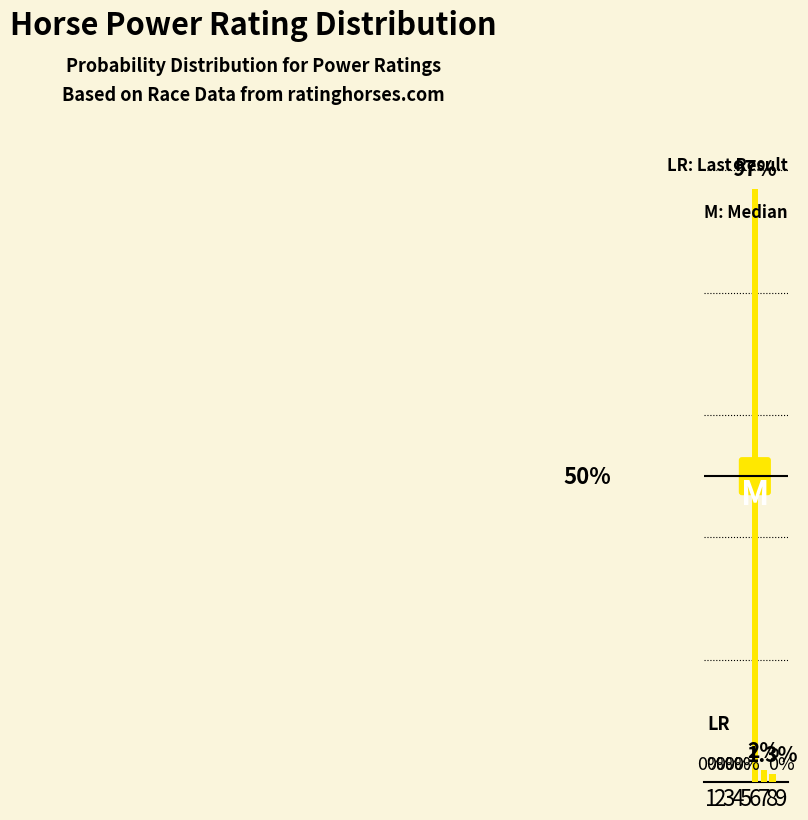

How many bars are there in total?

9